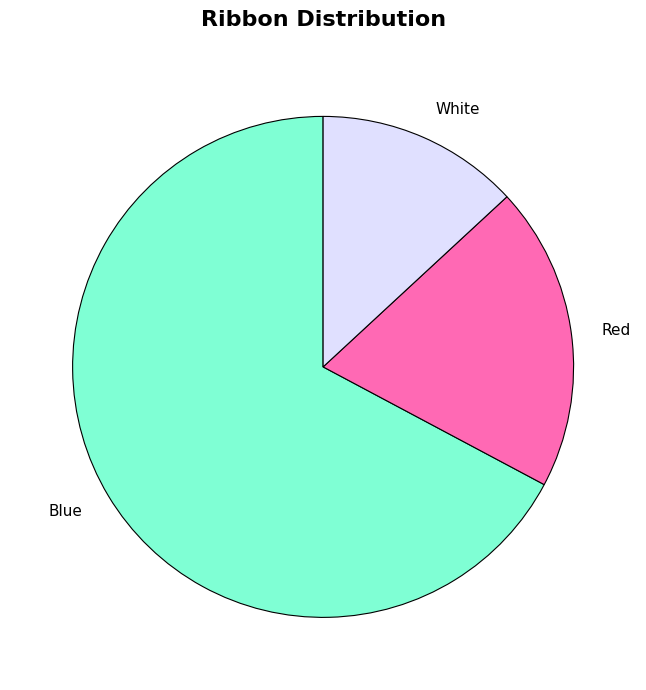

Which slice is the largest?

Blue